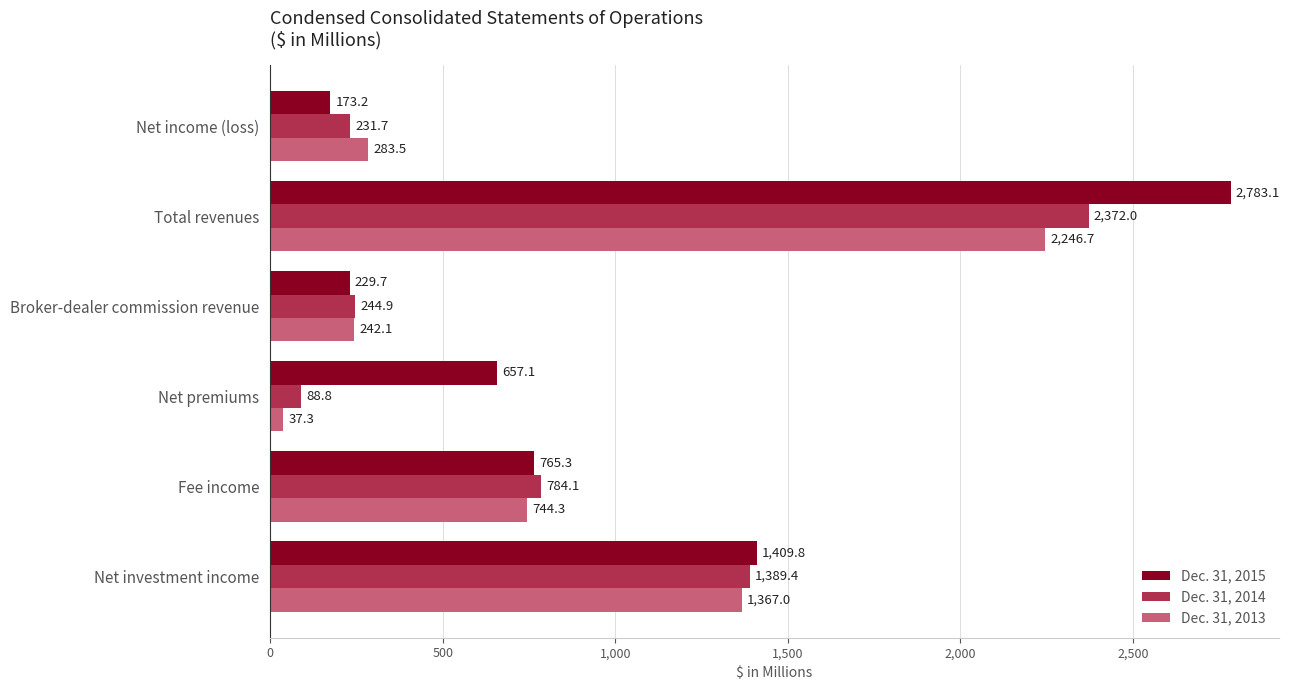

What is the sum of the Dec. 31, 2015 values at Net investment income and Broker-dealer commission revenue?

1639.5